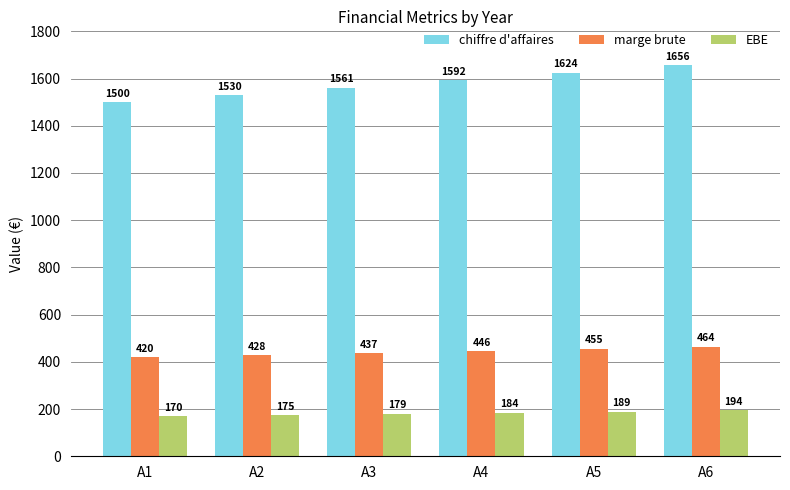

How many bars are there in each group?

3